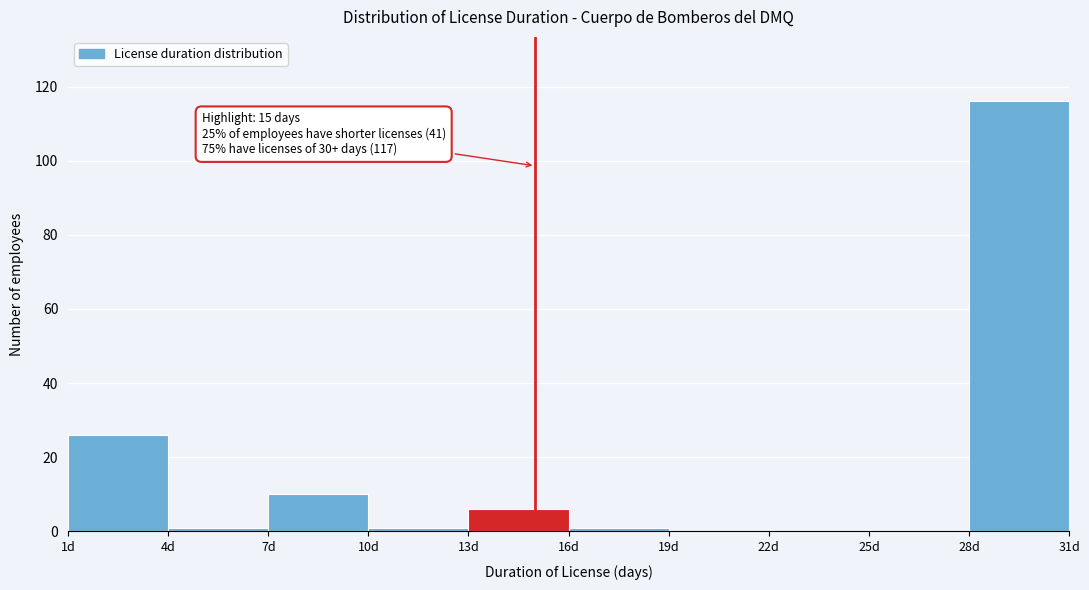

Which range on the x-axis has the tallest bar?

28 to 31